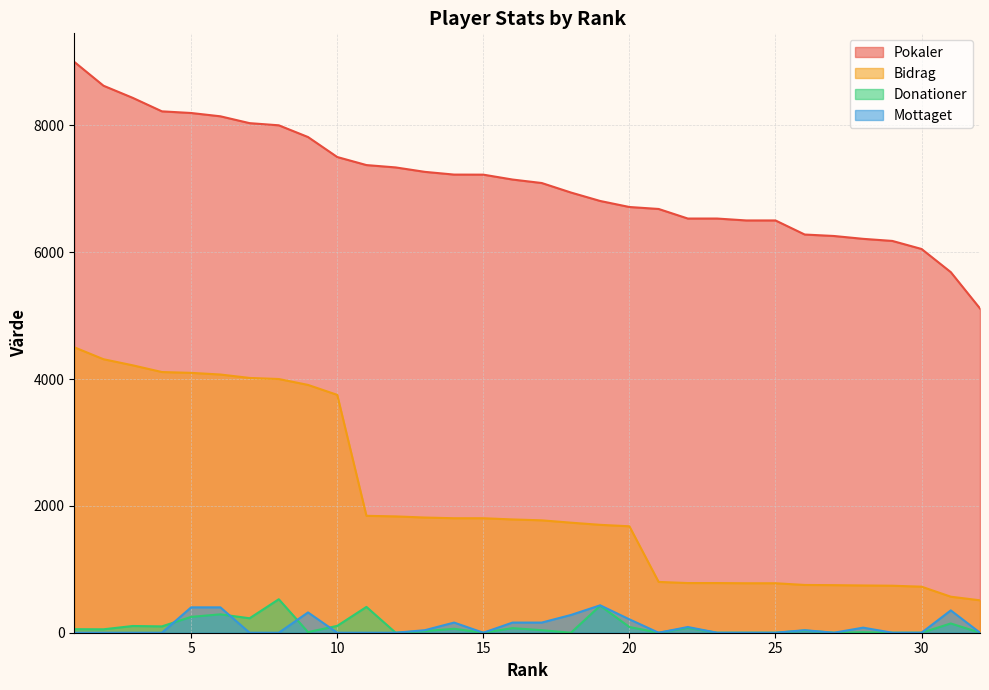

What is the average value of the Bidrag series?

2109